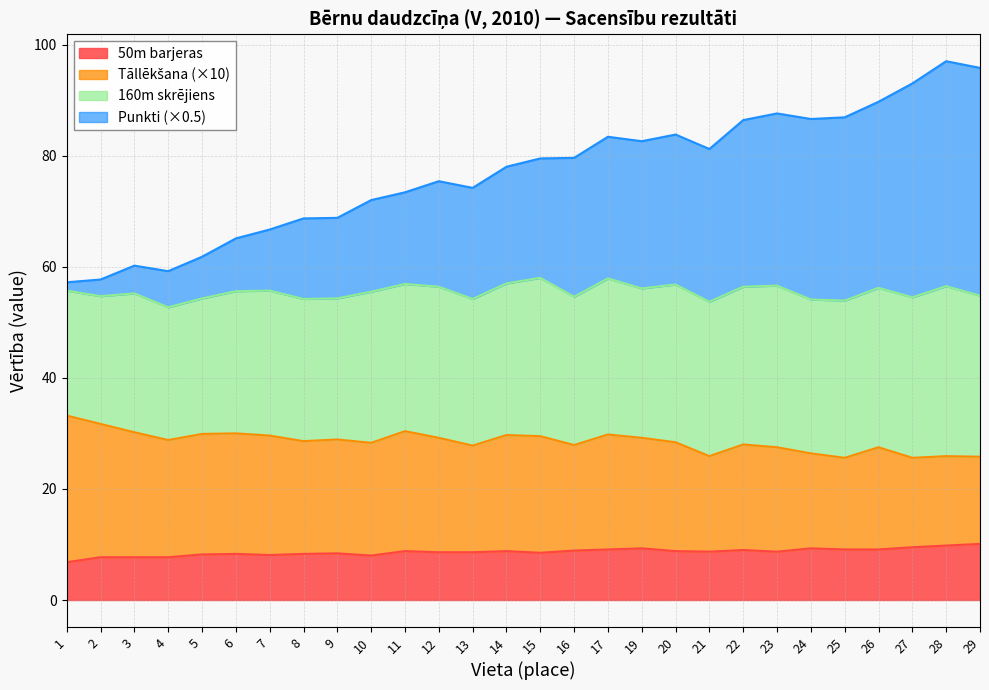

True or false: Tāllēkšana and Punkti intersect in this chart.

False